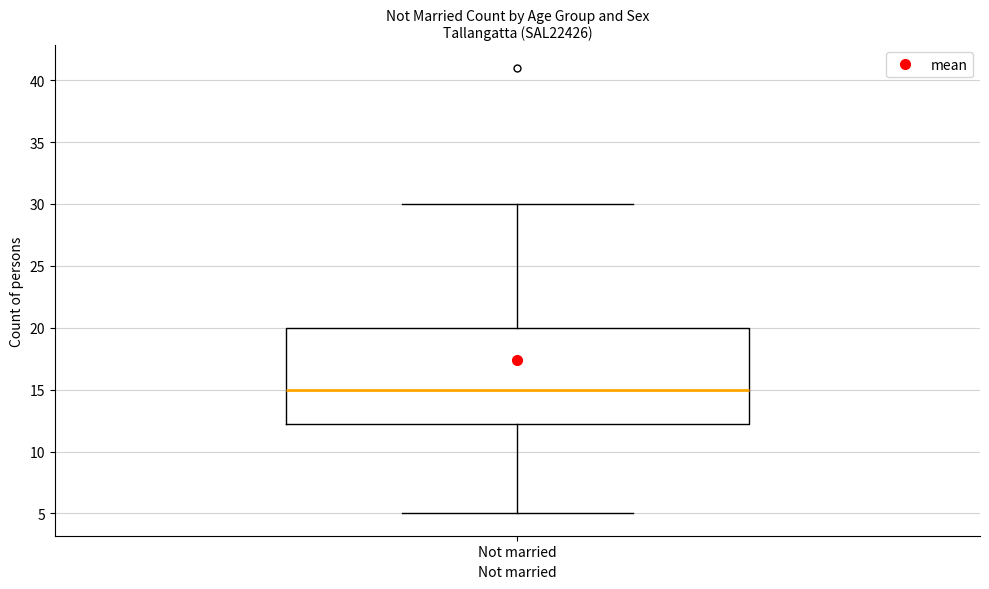

Where is the lower edge of the box for Not married on the y-axis? The values are not printed on the chart, so give them approximately, as read against the axis.

12.5